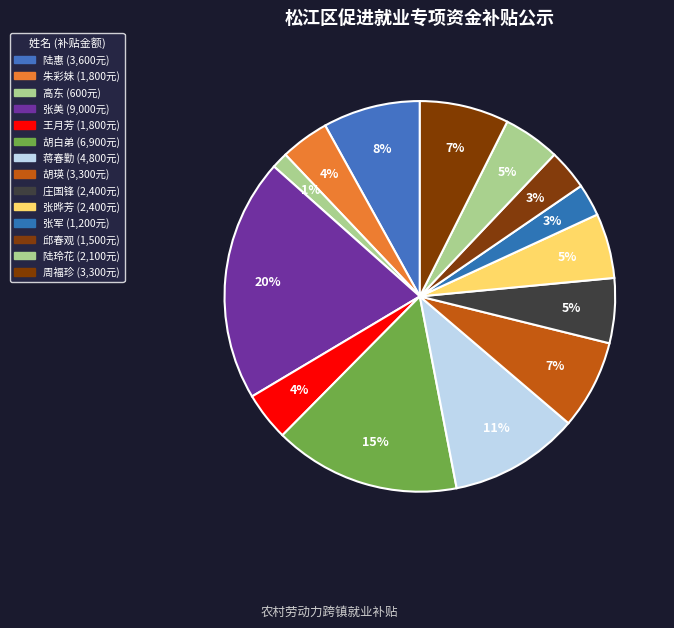

Count the number of slices in the pie.

14